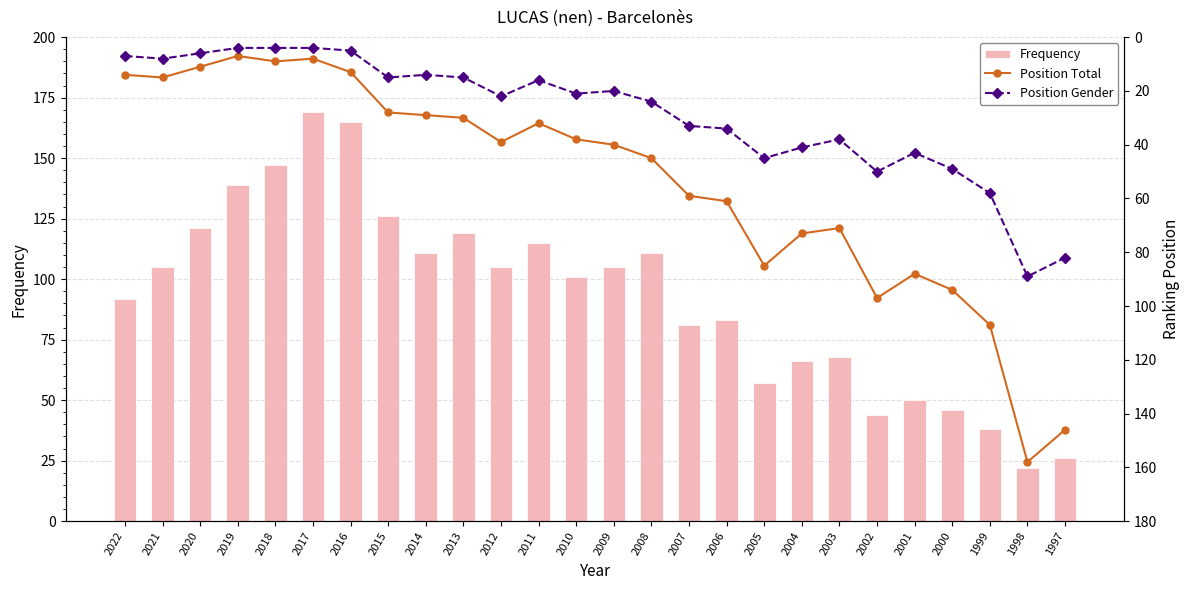

What are all the series names shown in the legend?

Frequency, Position Total, Position Gender